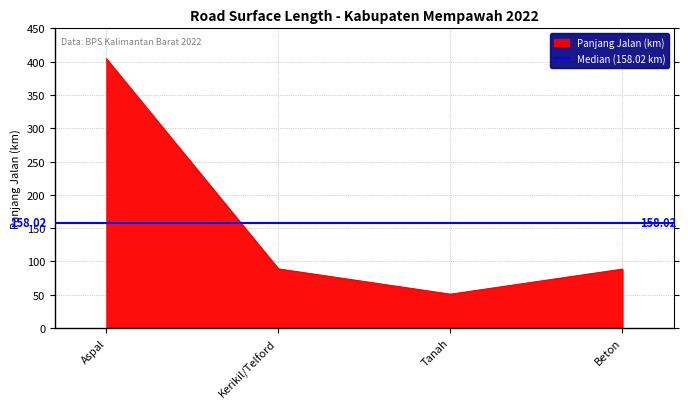

How many points are lower than both their immediate neighbors (excluding endpoints)?

1